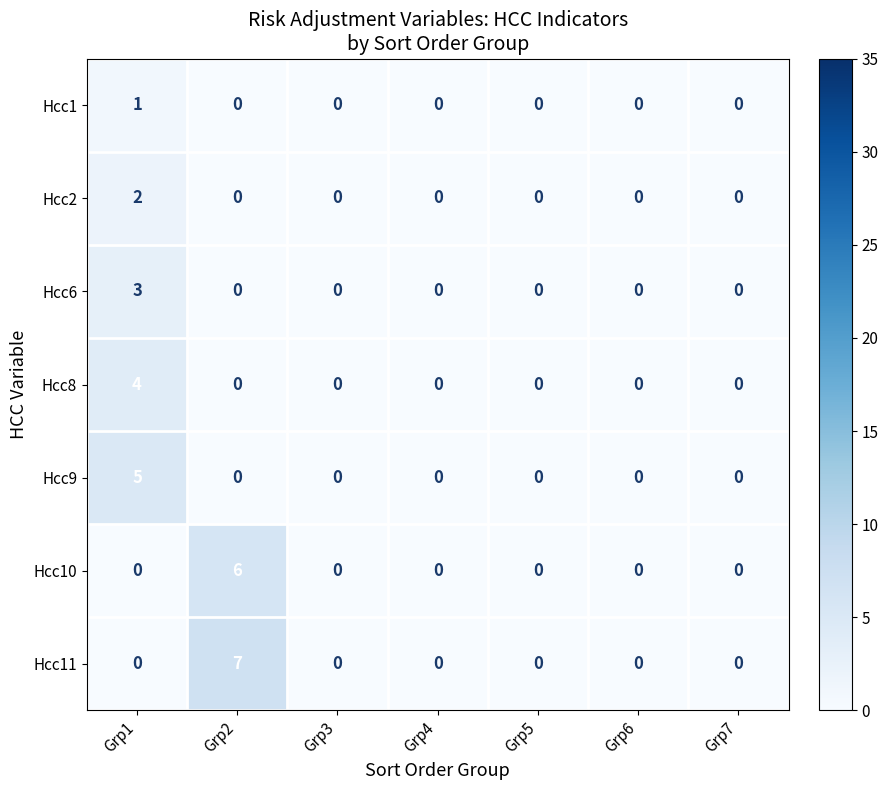

The value of Hcc6 at Grp7 is 0. True or false?

True